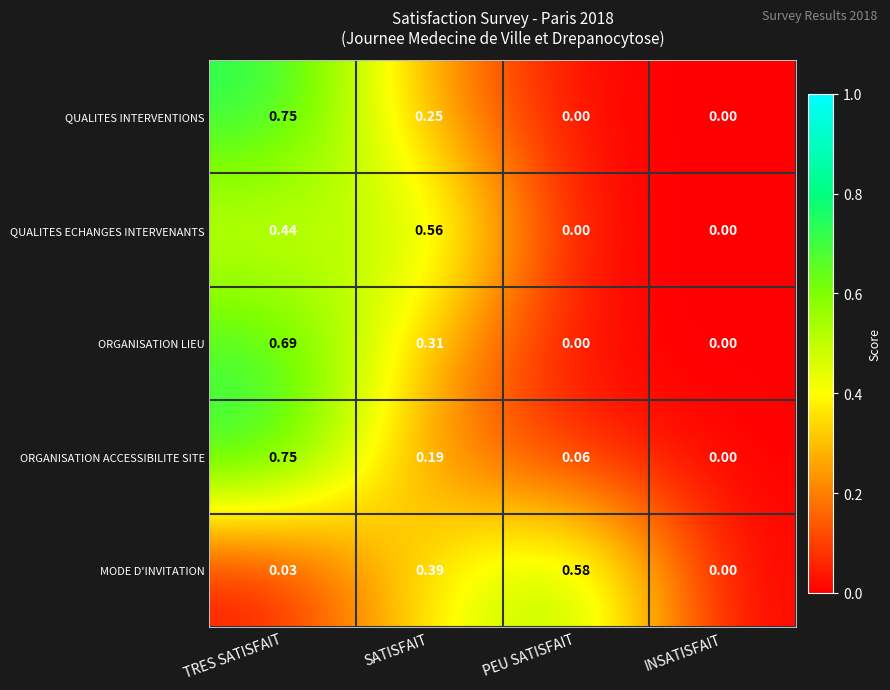

At which category does the chart reach its peak across all series?

TRES SATISFAIT